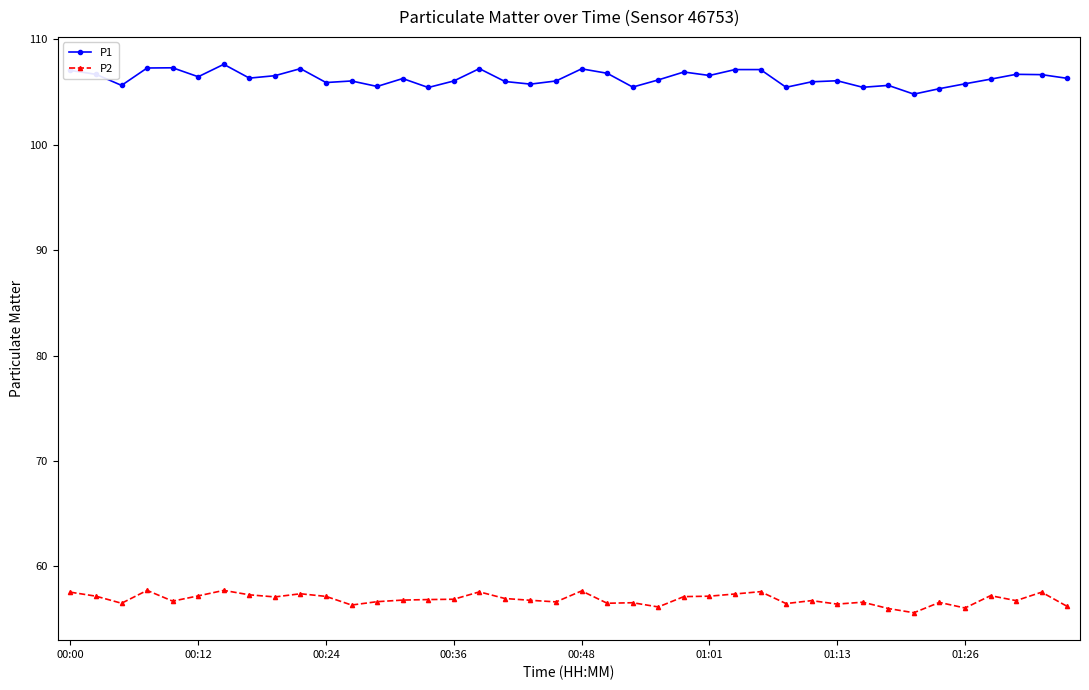

What is the average value of the P2 series?

56.9